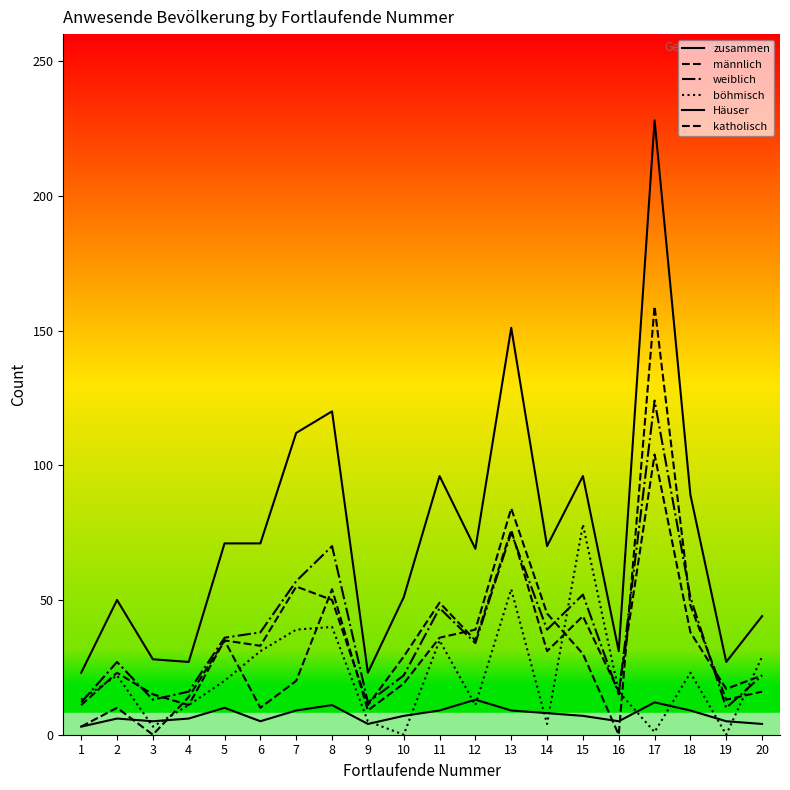

How many lines are shown in the chart?

6